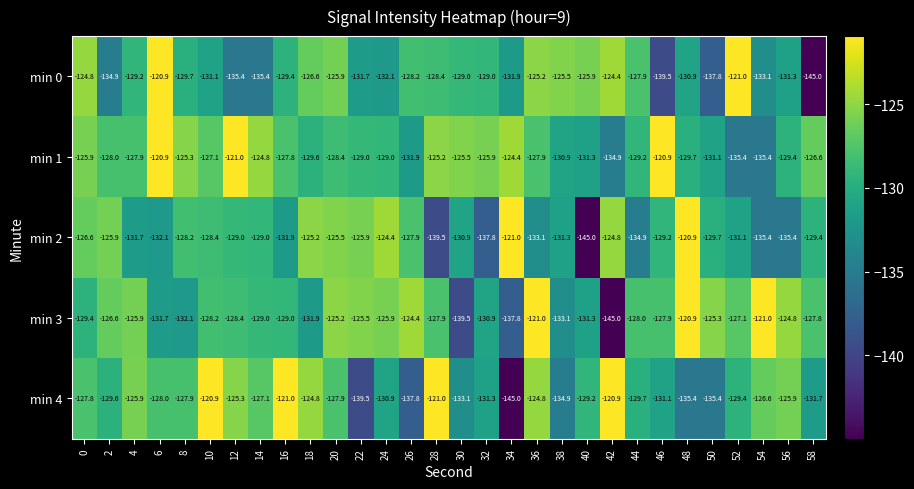

What is the total value across all series at 58?

-660.5